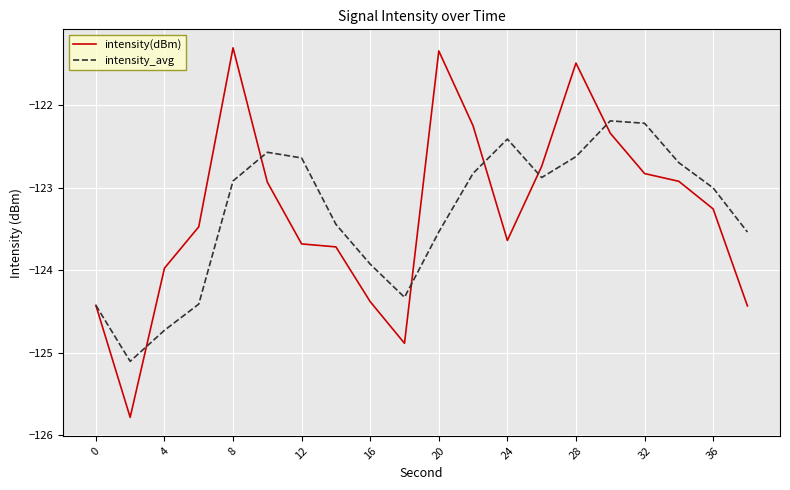

What is the smallest value displayed?

-125.8